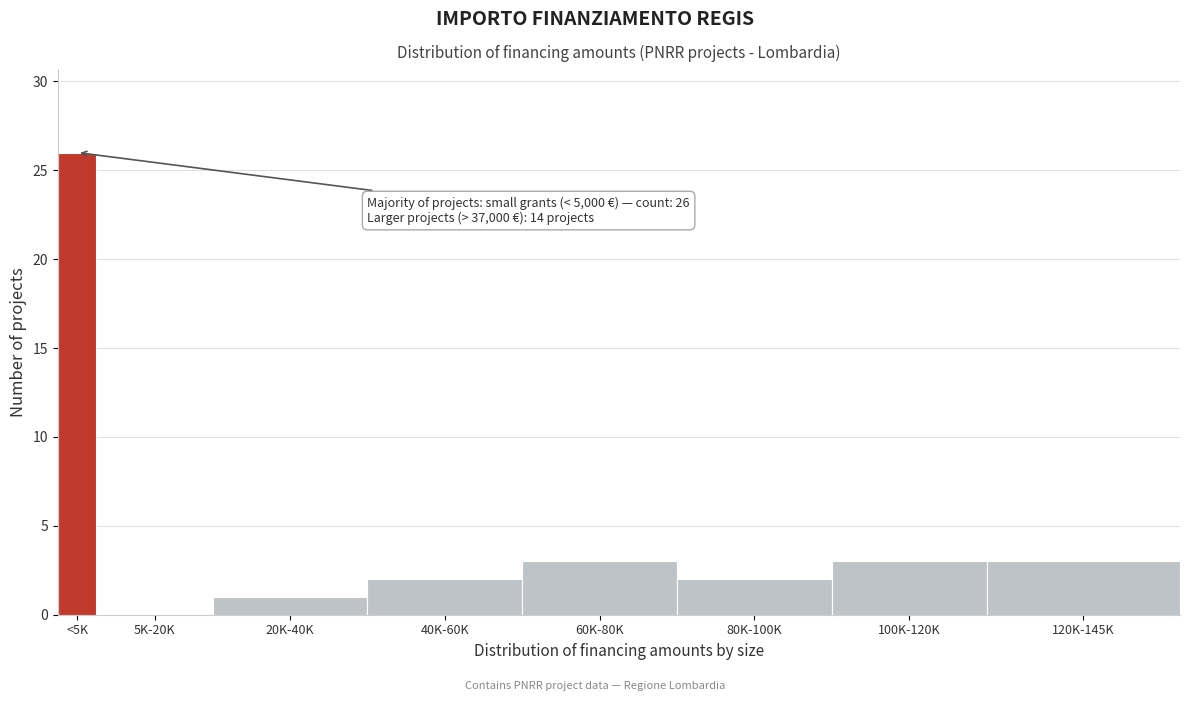

Reading left to right, transcribe all the data shown in this chart.

<5K=26	5K-20K=0	20K-40K=1	40K-60K=2	60K-80K=3	80K-100K=2	100K-120K=3	120K-145K=3